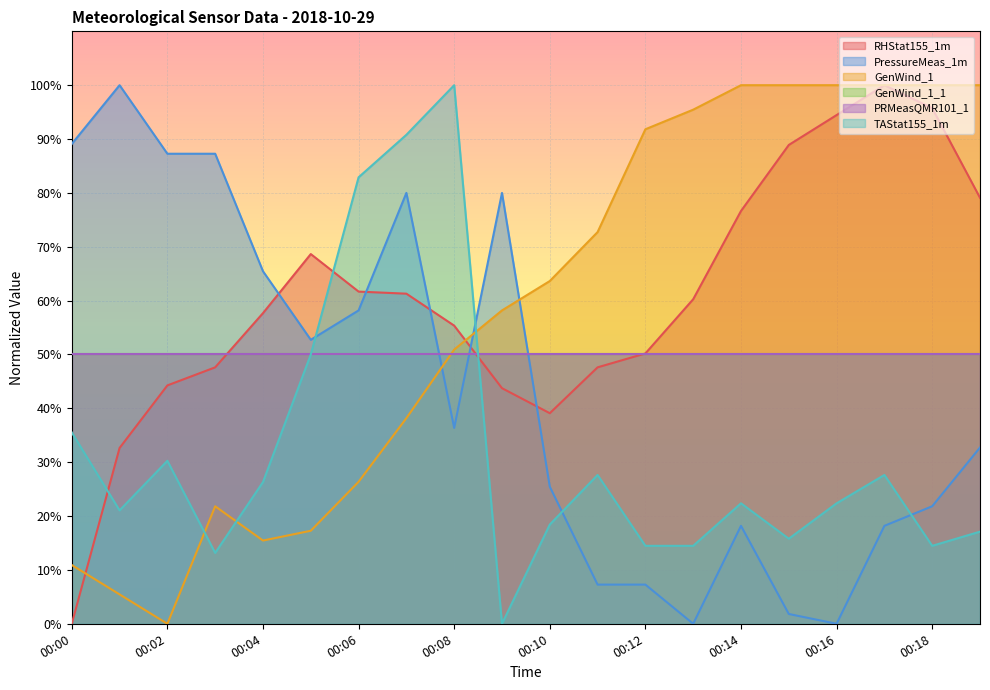

What is the maximum value shown in the chart?

100.0